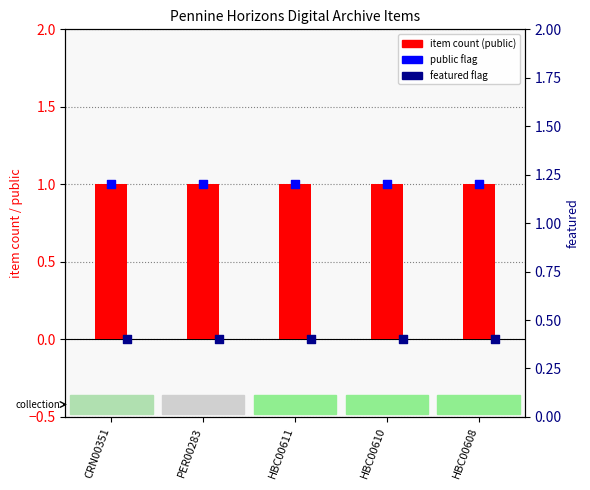

Which series reaches the minimum Y coordinate?

featured